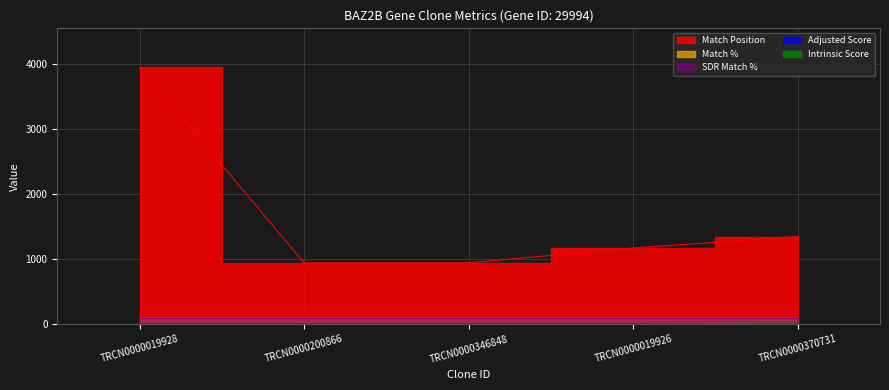

Between TRCN0000019926 and TRCN0000019928, which is larger?

TRCN0000019928